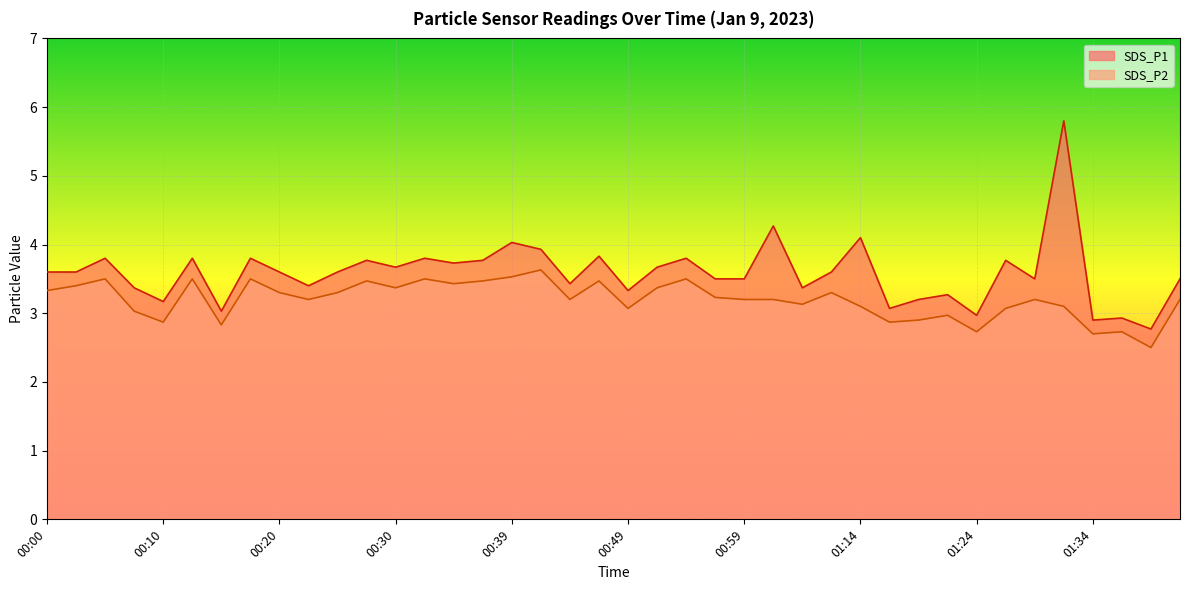

What is the sum of the SDS_P1 values at 00:42 and 01:14?

8.0